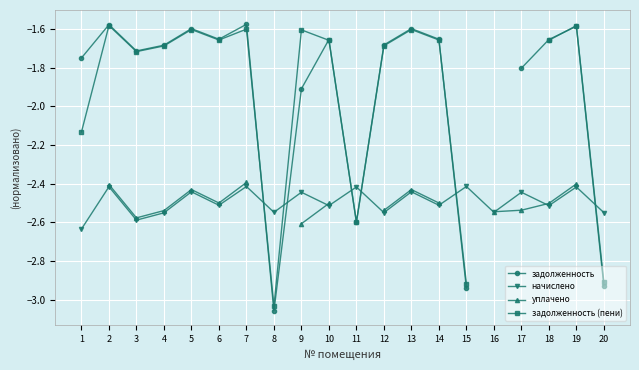

At which label is начислено closest to -2?

7